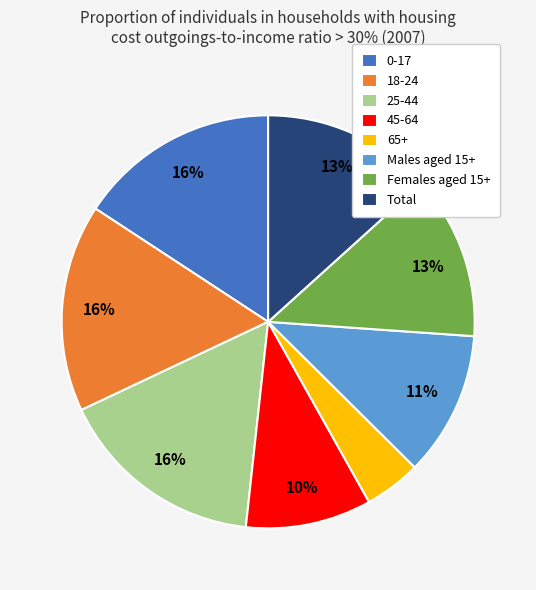

Is it true that Males aged 15+ is 3% of the pie?

False